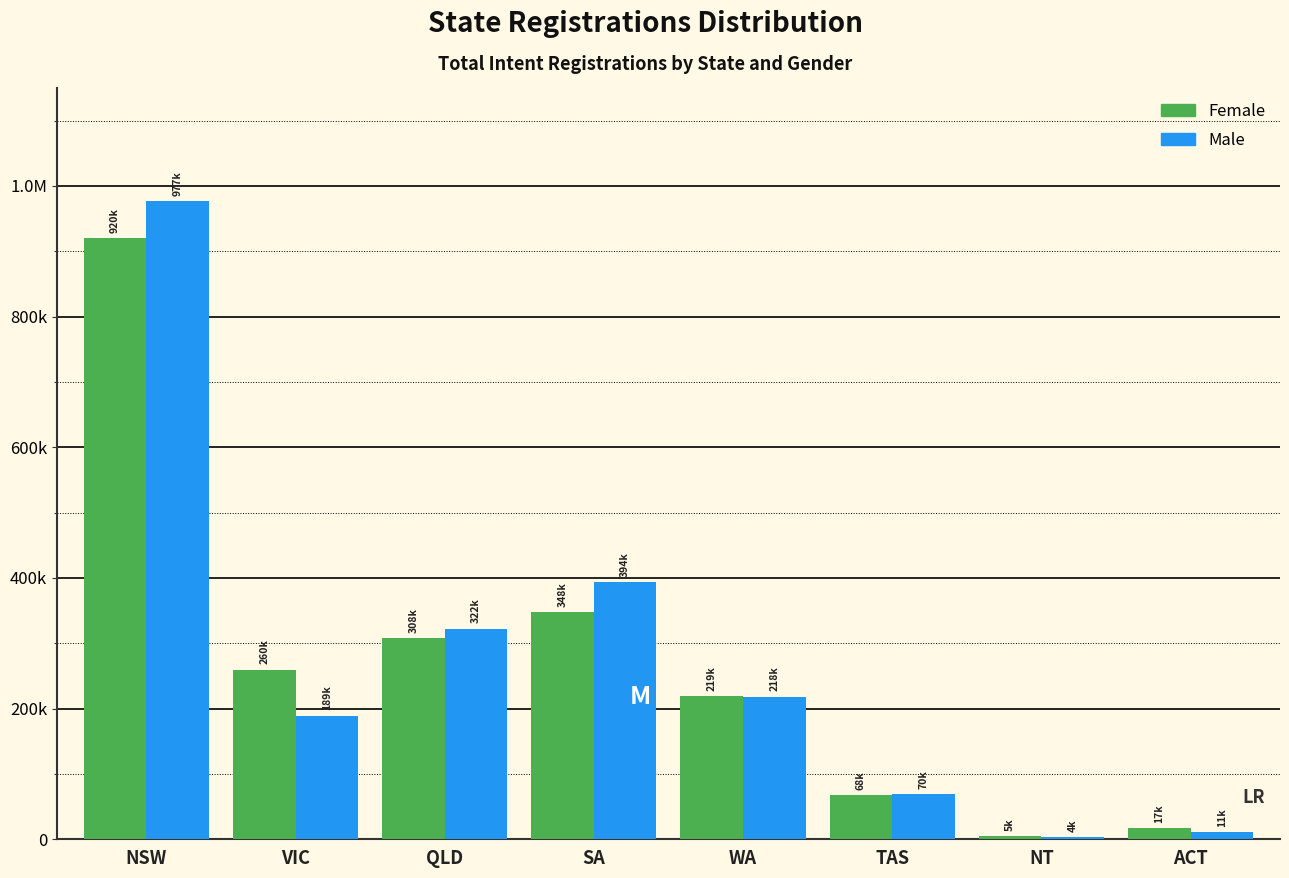

What are all the series names shown in the legend?

Female, Male